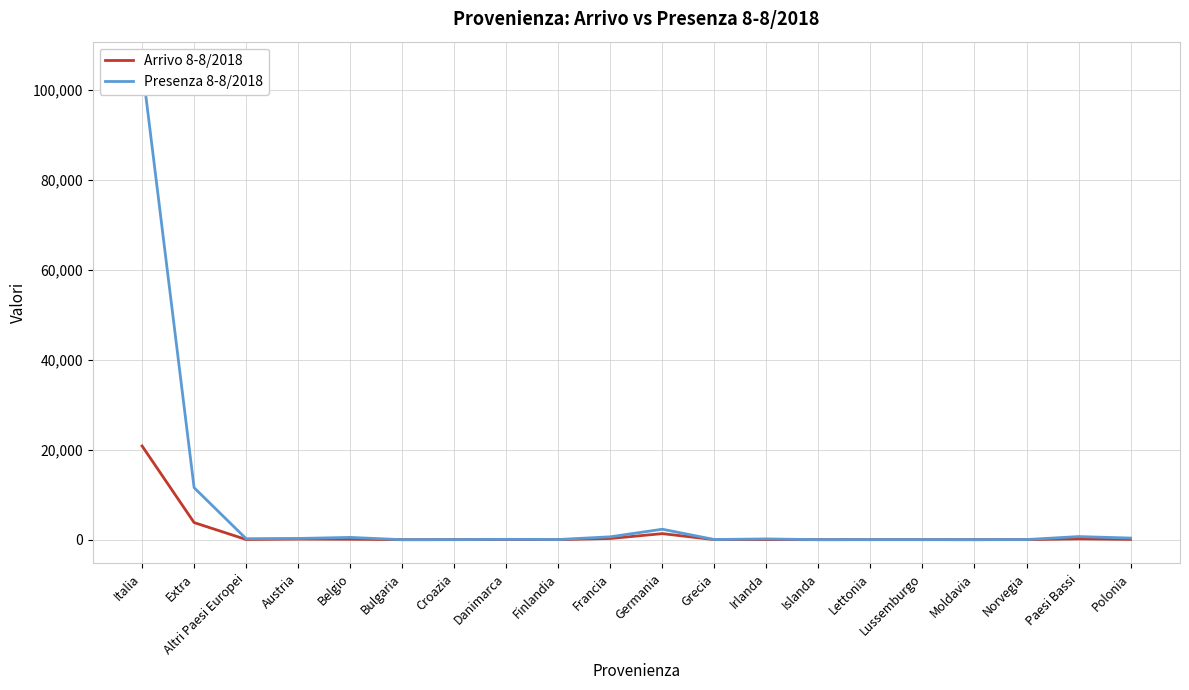

What is the approximate value of Presenza 8-8/2018 at Altri Paesi Europei?

221